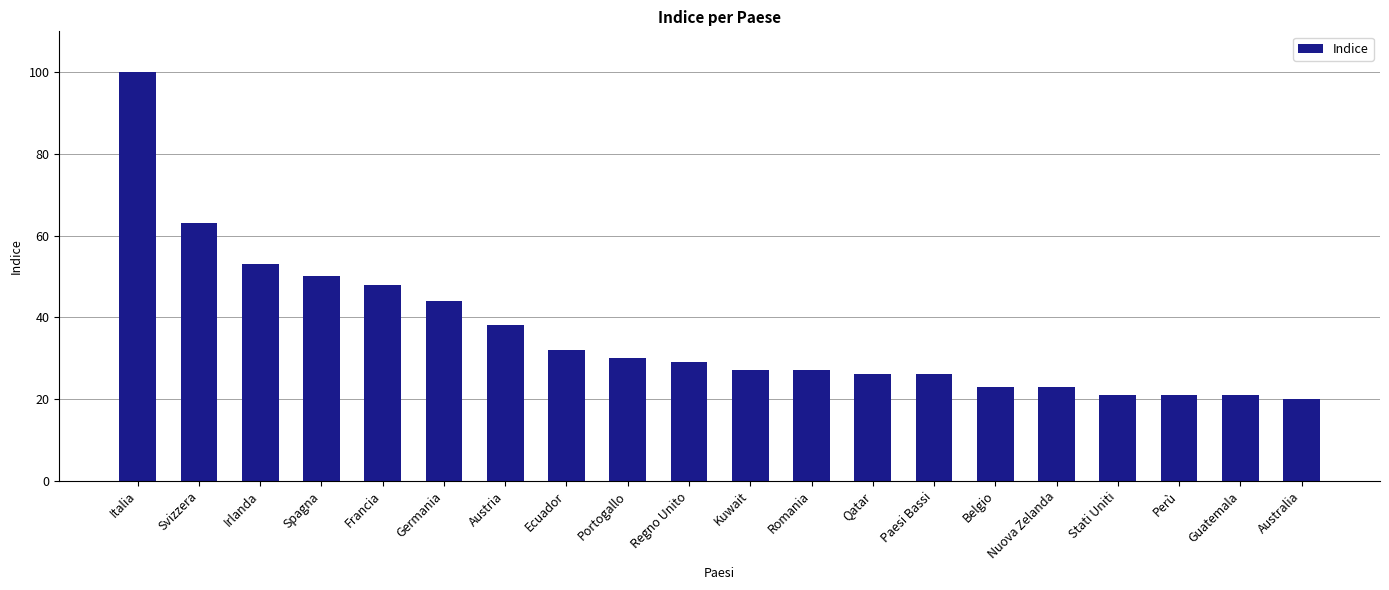

What is the difference between the maximum and minimum values?

80